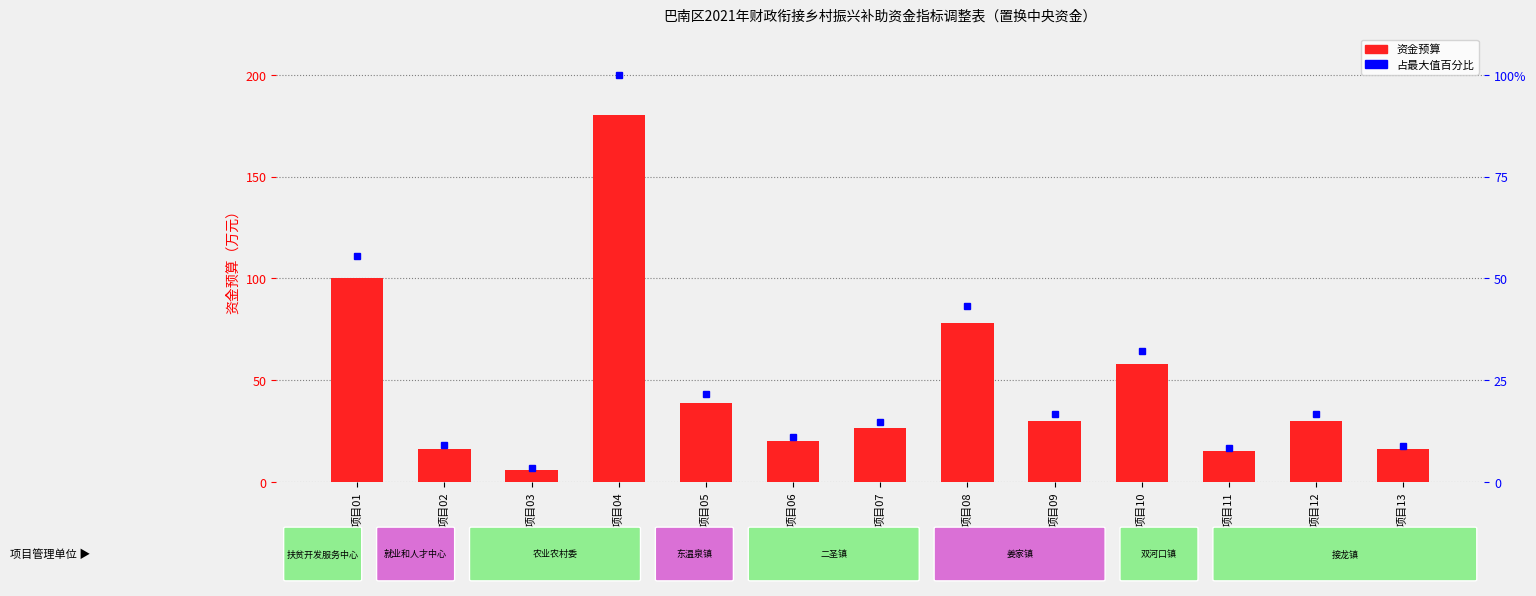

What is the smallest value displayed?

3.3